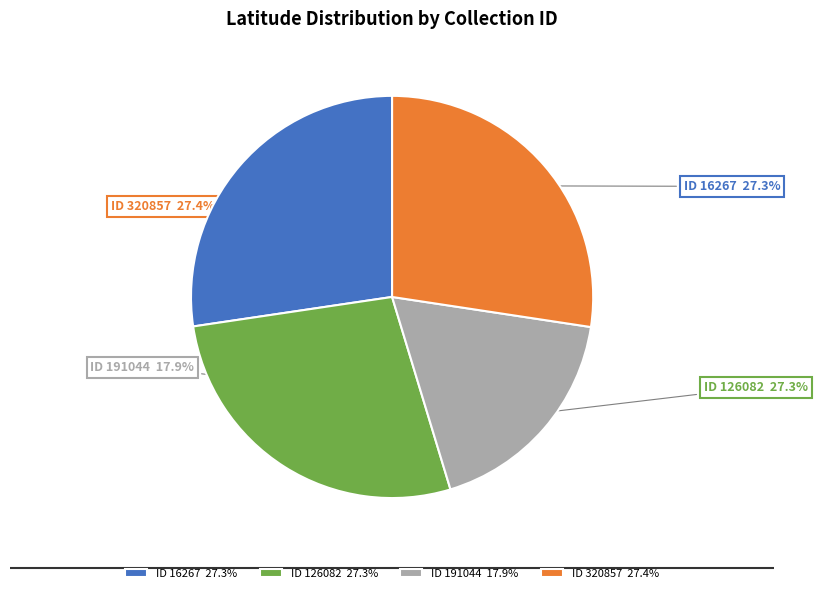

Count the number of slices in the pie.

4